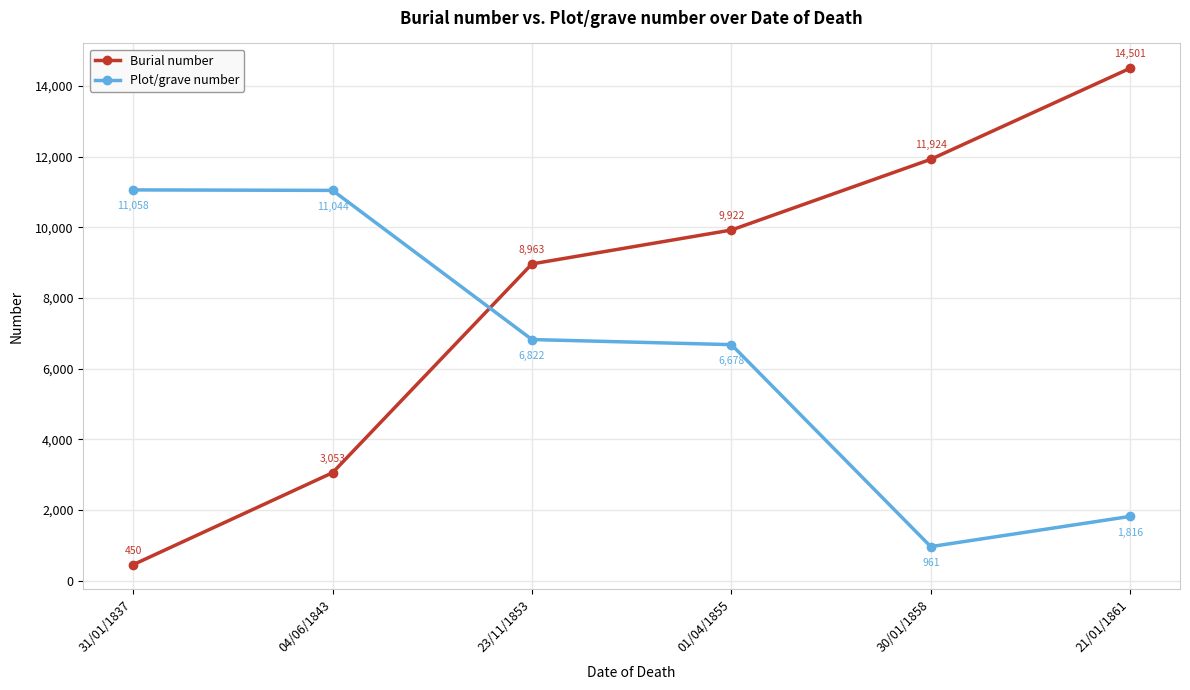

Is it true that Plot/grave number equals 961 at 30/01/1858?

True